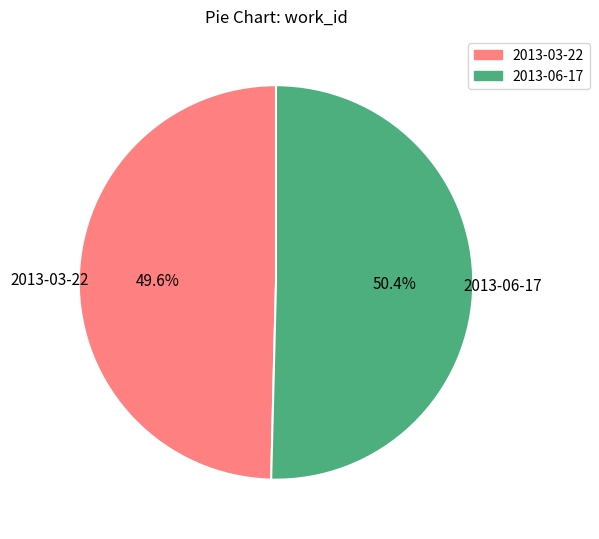

Rank the categories by value from highest to lowest.

2013-06-17, 2013-03-22